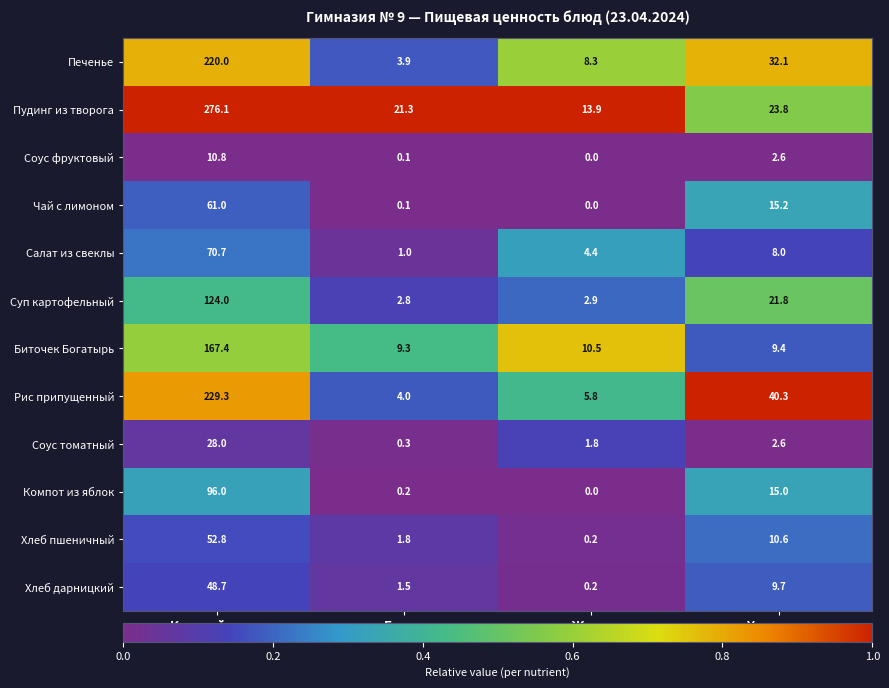

What is the difference between the Печенье values at Белки and Жиры?

4.4